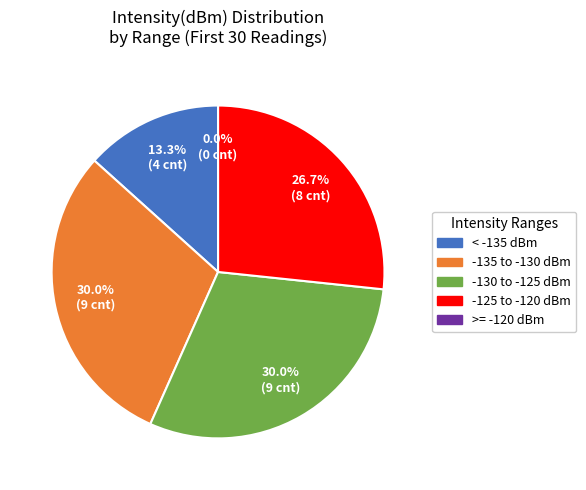

Approximately how many times larger is the value at Minute 4 compared to Minute 3?

0.9